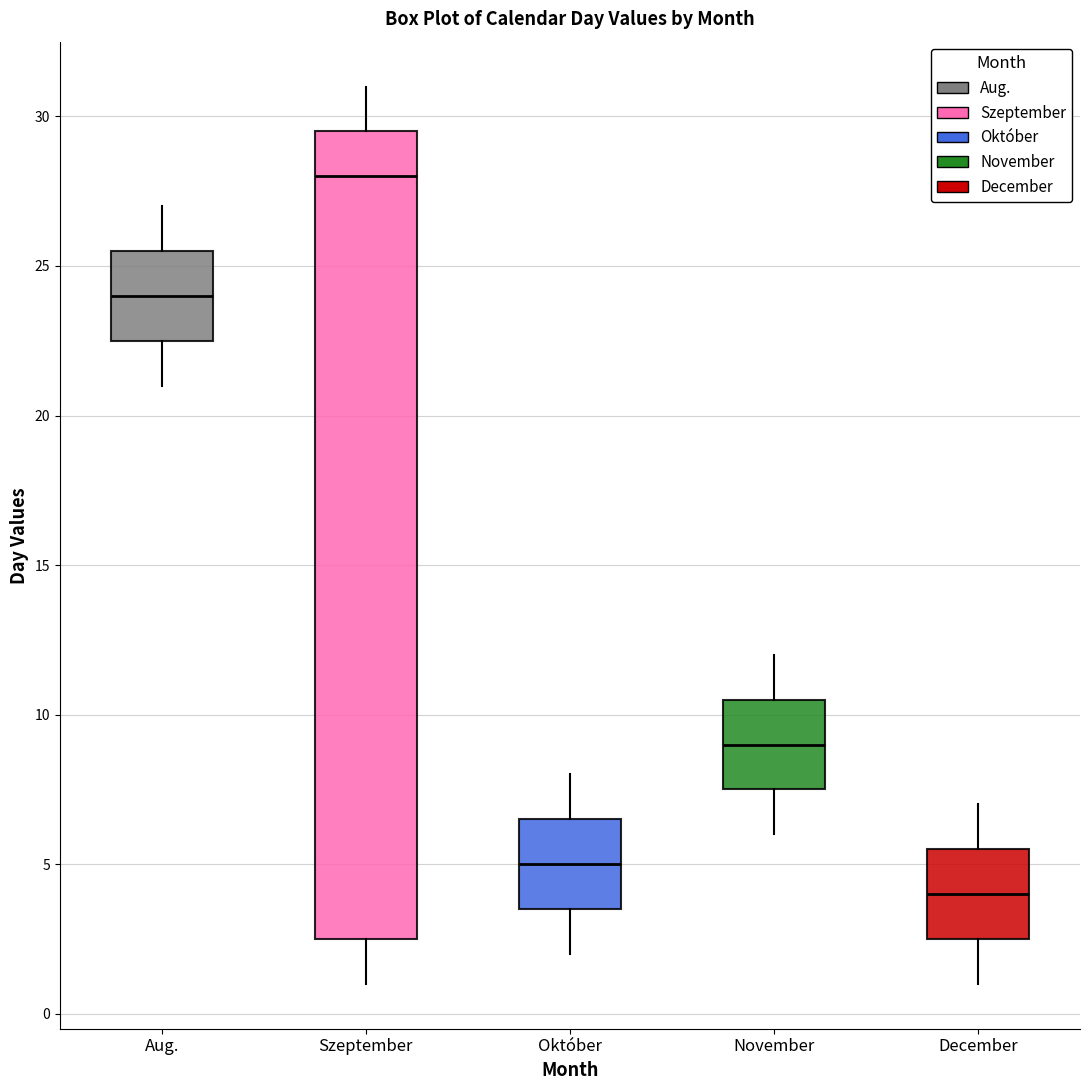

Which box is the tallest, from its lower edge to its upper edge?

Szeptember